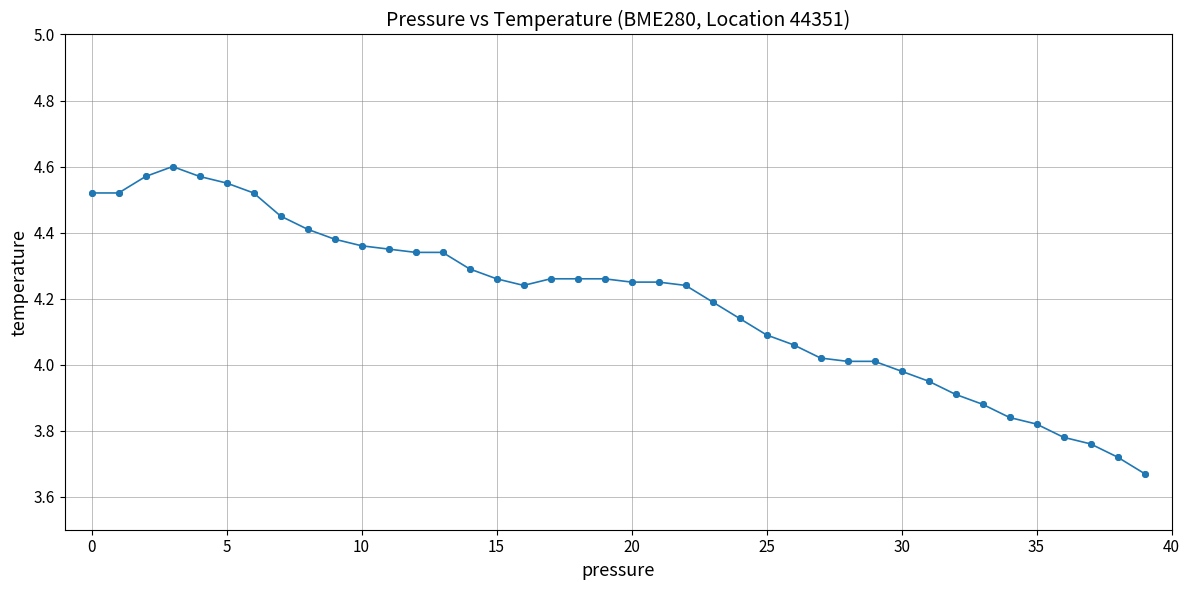

What is the difference between the maximum and minimum values?

0.9